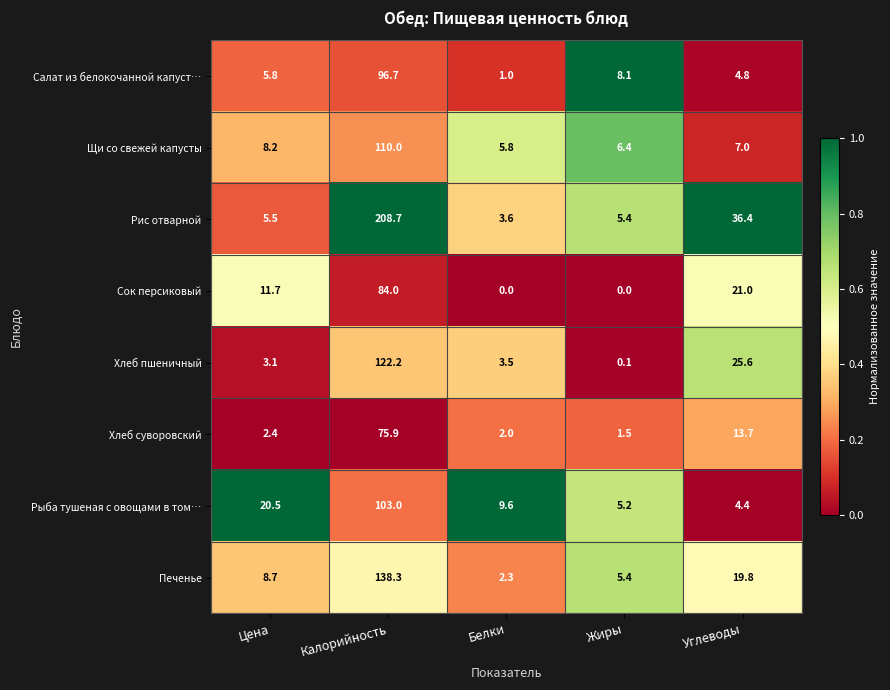

What is the spread (max minus min) of values at Калорийность?

132.8